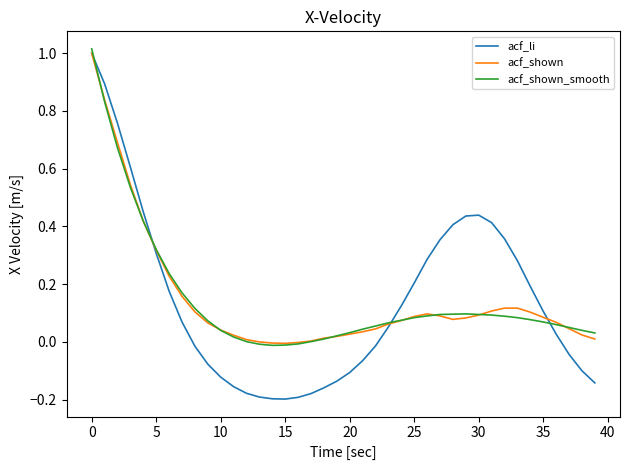

Which series has the widest spread of values?

acf_li